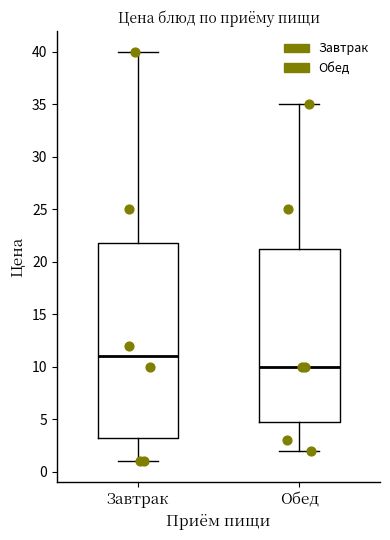

Reading left to right, transcribe this box plot: for each box, give where its median line is, the range the box spans, and where its two whiskers end, as read against the y-axis. The values are not printed on the chart, so give them approximately, as read against the axis.

Завтрак: median 11.0, box 3.5 to 22.0, whiskers 1.0 to 40.0
Обед: median 10.0, box 5.0 to 21.5, whiskers 2.0 to 35.0